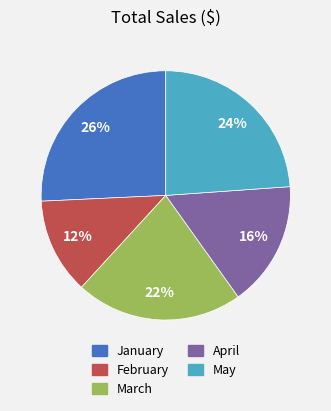

Is the sum of April and January greater than half?

No